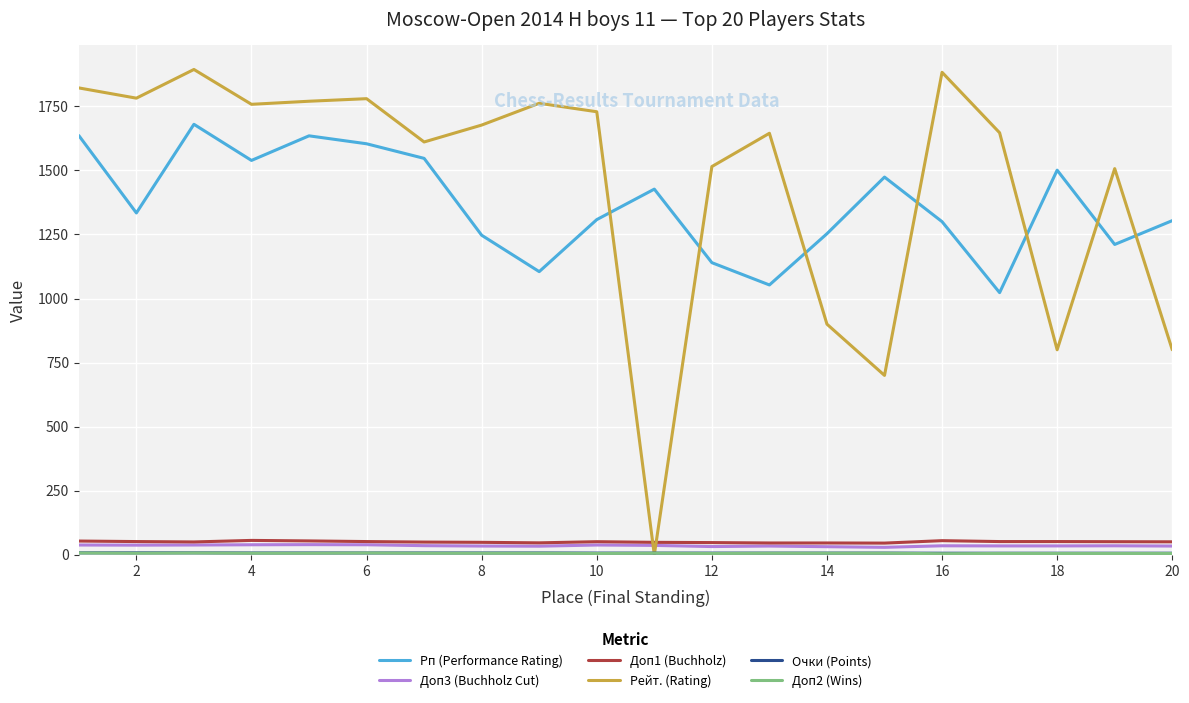

How many series are shown in this chart?

6